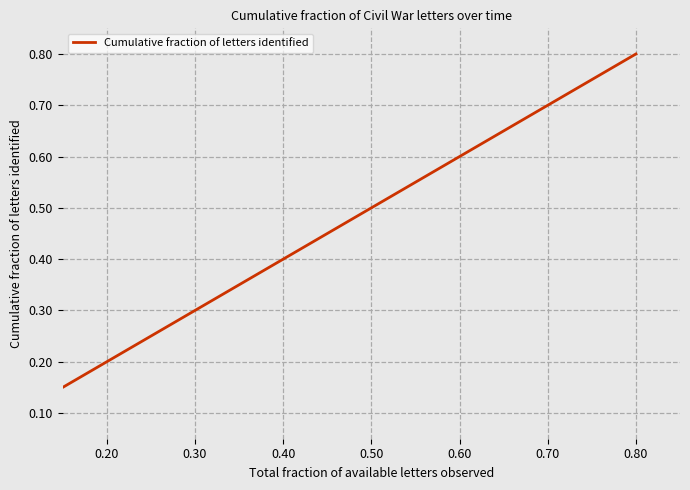

The value at 0.70 is 0.7. True or false?

True